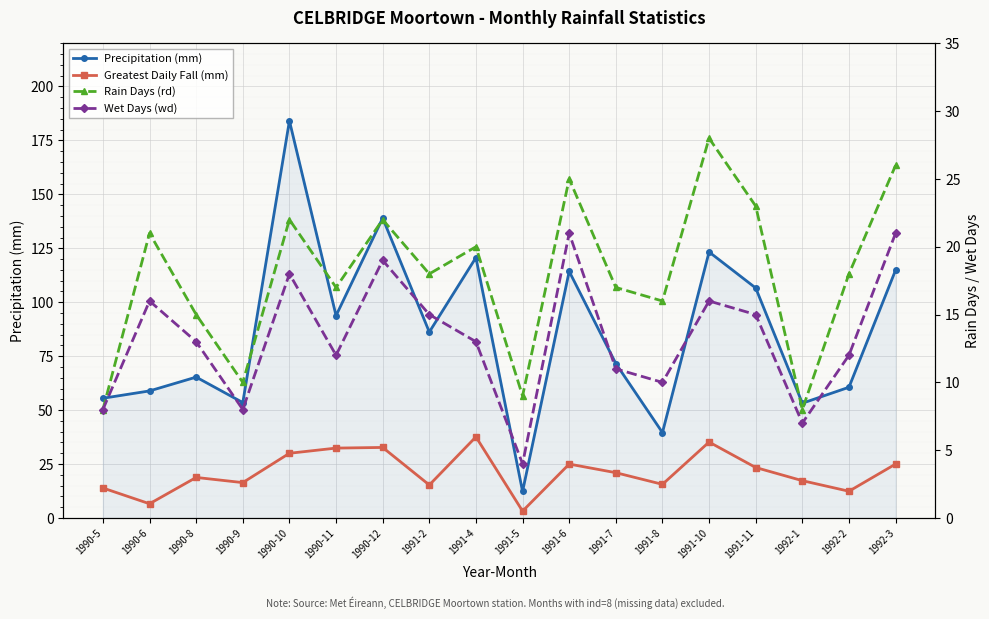

What is the label of the 1st point from the left?

1990-5